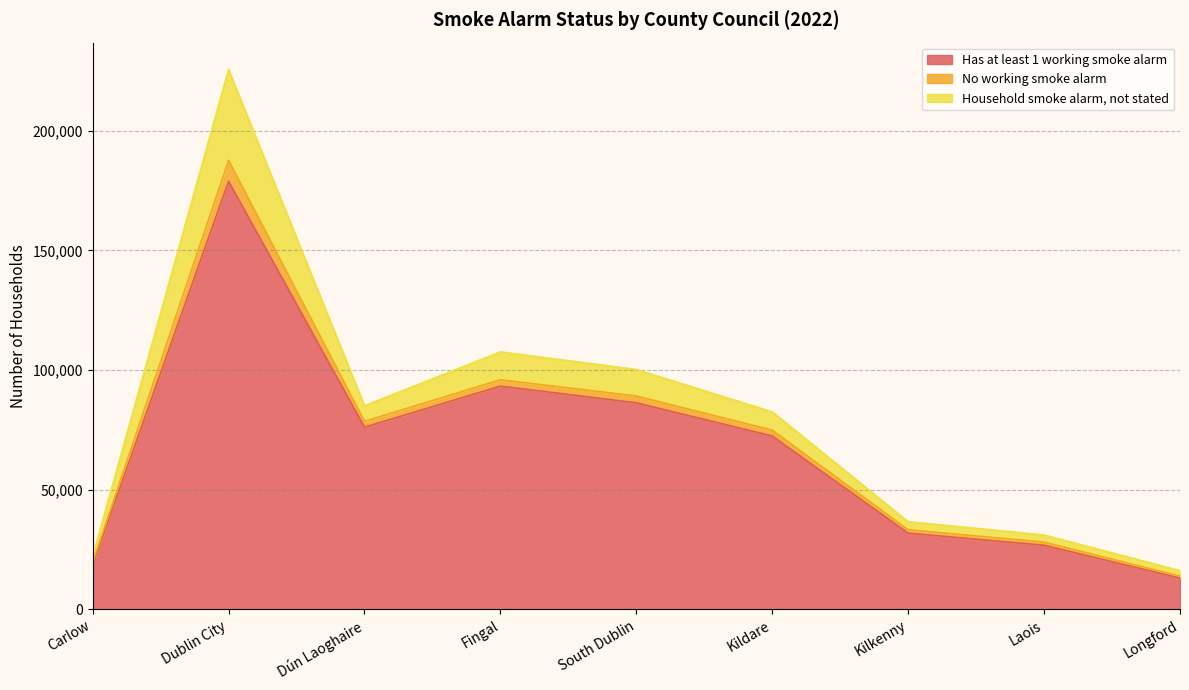

Which series has the largest range (max minus min)?

Has at least 1 working smoke alarm